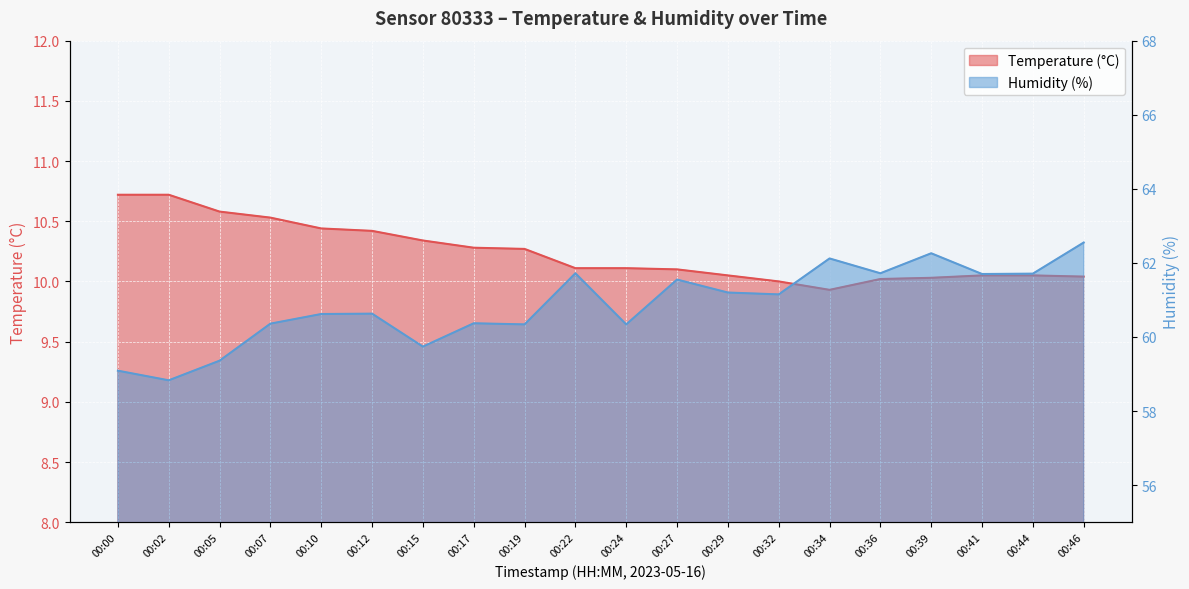

What is the difference between the Temperature (°C) values at 00:29 and 00:15?

0.3